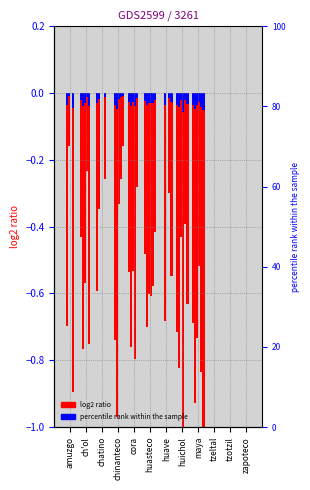

What is the label of the 8th bar from the left?

huichol